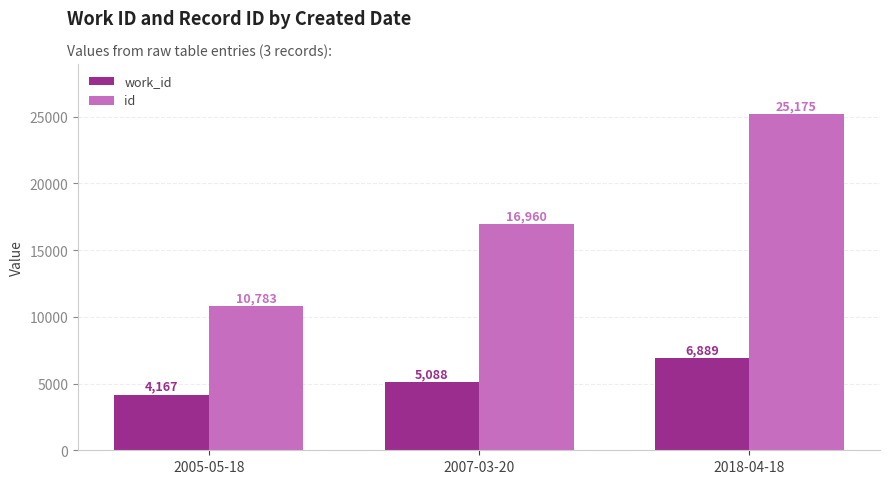

Which category has the lowest value in the id series?

2005-05-18